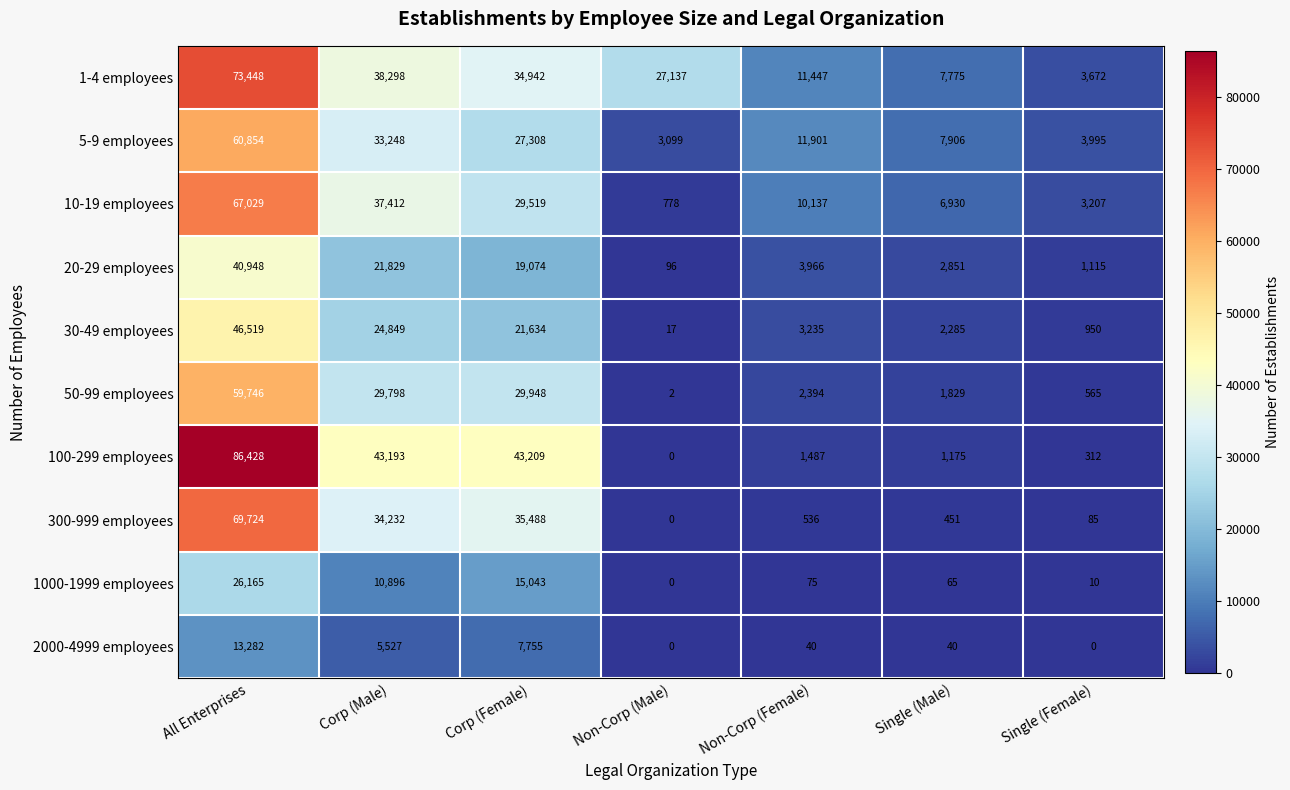

Which label corresponds to the largest value in the chart?

All Enterprises